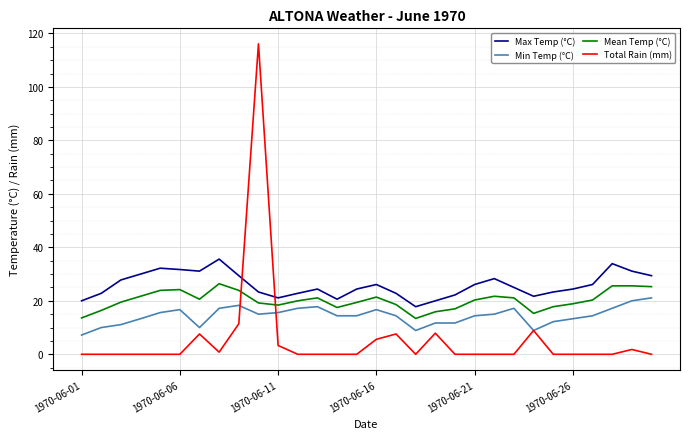

Rank the series by their average value, from highest to lowest.

Max Temp (°C), Mean Temp (°C), Min Temp (°C), Total Rain (mm)